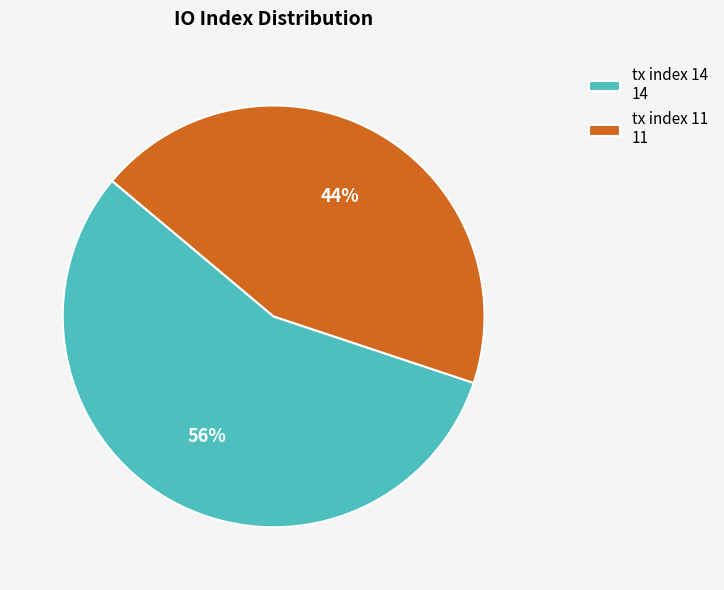

Do tx index 14 14 and tx index 11 11 together represent more than half of the pie?

Yes